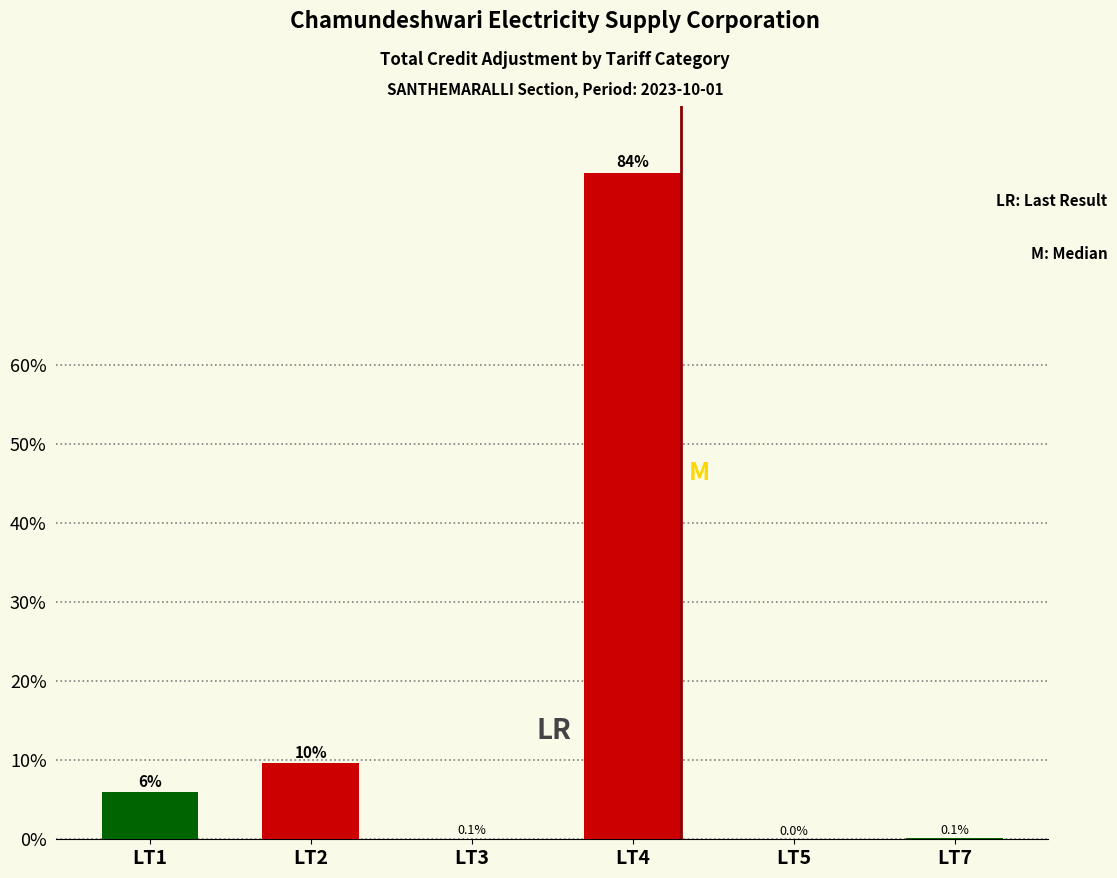

Is it true that the value at LT2 is 15.1?

False